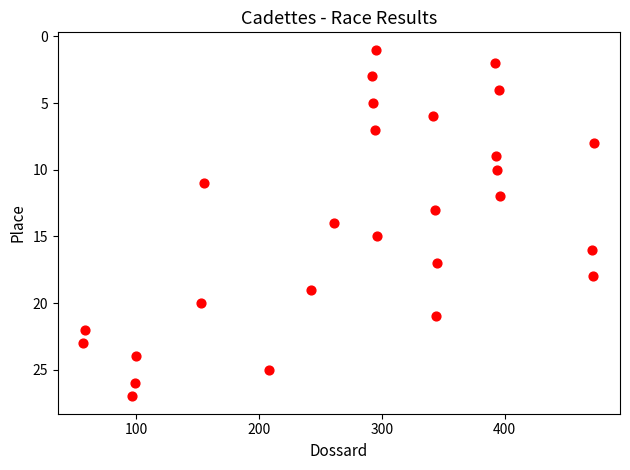

What is the range of X values (max minus min)?

416